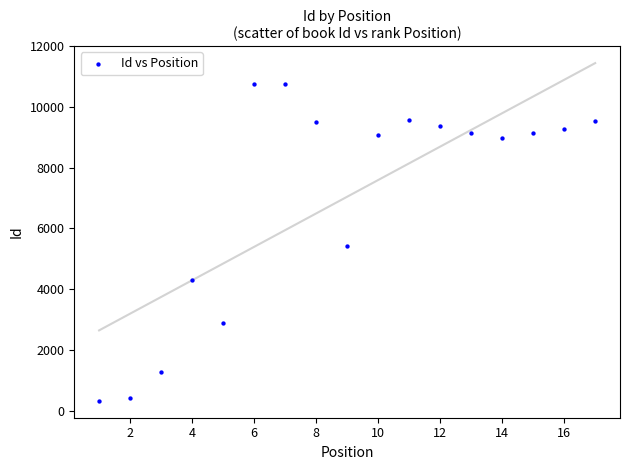

What is the range of X values (max minus min)?

16